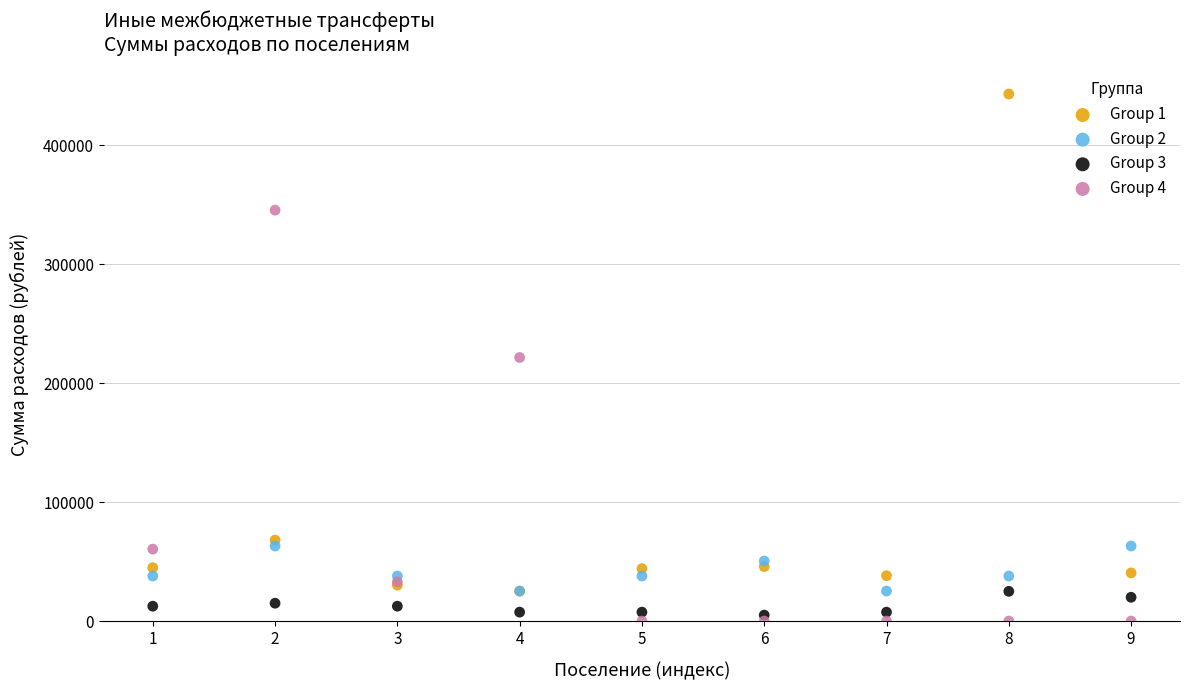

What are all the series names shown in the legend?

Group 1, Group 2, Group 3, Group 4